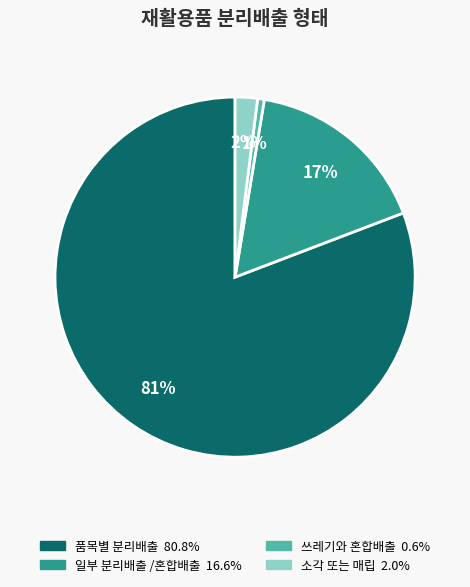

How many segments does this pie chart have?

4